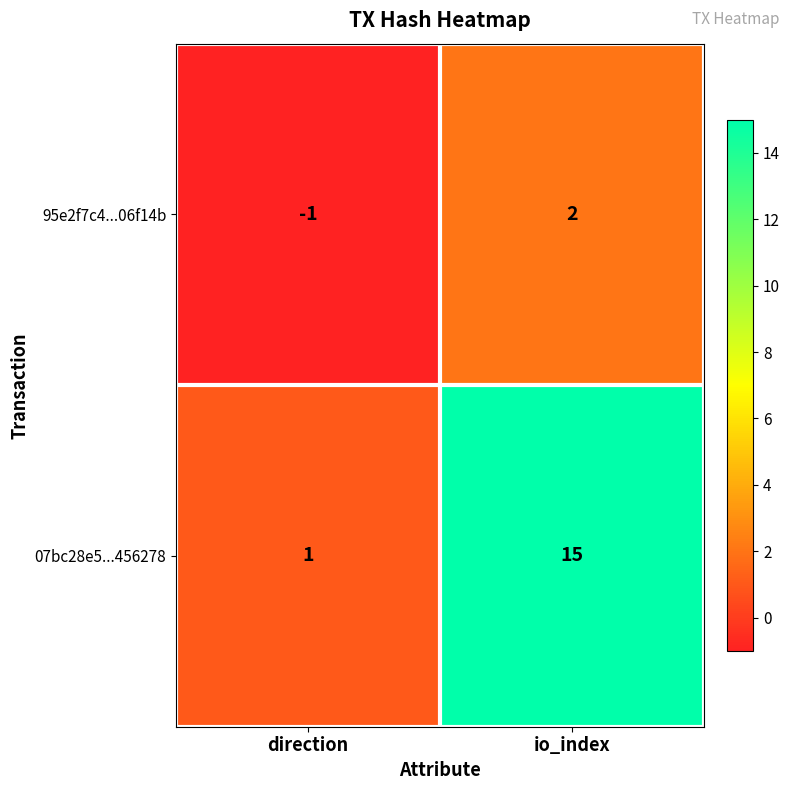

What is the average value of the 07bc28e5...456278 series?

8